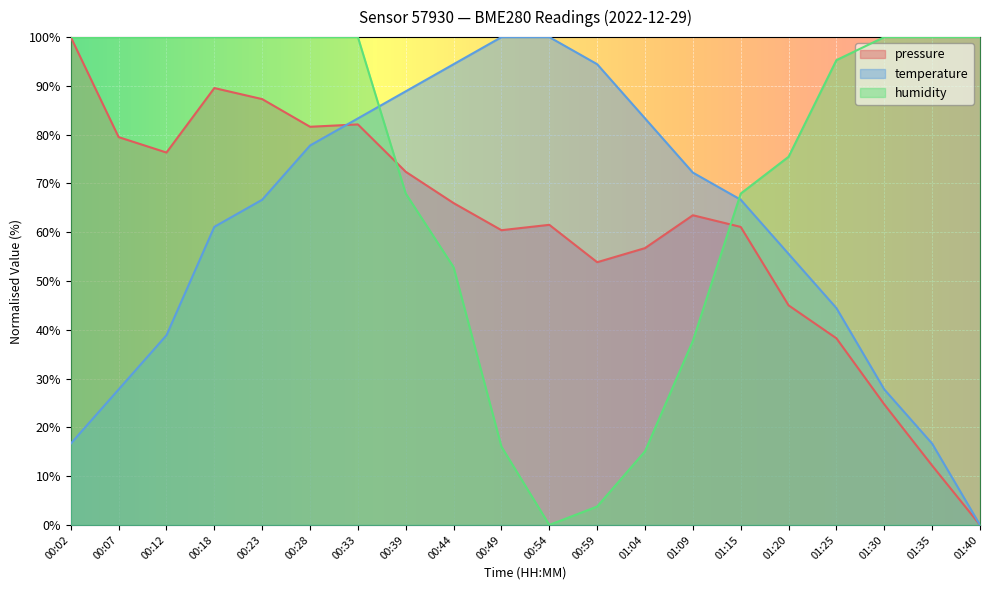

Reading left to right, transcribe all the data shown in this chart.

pressure: 00:02=100.0	00:07=79.5	00:12=76.3	00:18=89.6	00:23=87.3	00:28=81.6	00:33=82.1	00:39=72.4	00:44=66.0	00:49=60.4	00:54=61.5	00:59=53.9	01:04=56.7	01:09=63.5	01:15=61.1	01:20=45.0	01:25=38.3	01:30=24.7	01:35=12.2	01:40=0.0
temperature: 00:02=16.7	00:07=27.8	00:12=38.9	00:18=61.1	00:23=66.7	00:28=77.8	00:33=83.3	00:39=88.9	00:44=94.4	00:49=100.0	00:54=100.0	00:59=94.4	01:04=83.3	01:09=72.2	01:15=66.7	01:20=55.6	01:25=44.4	01:30=27.8	01:35=16.7	01:40=0.0
humidity: 00:02=100.0	00:07=100.0	00:12=100.0	00:18=100.0	00:23=100.0	00:28=100.0	00:33=100.0	00:39=67.9	00:44=52.8	00:49=16.0	00:54=0.0	00:59=3.8	01:04=15.1	01:09=37.7	01:15=67.9	01:20=75.5	01:25=95.3	01:30=100.0	01:35=100.0	01:40=100.0